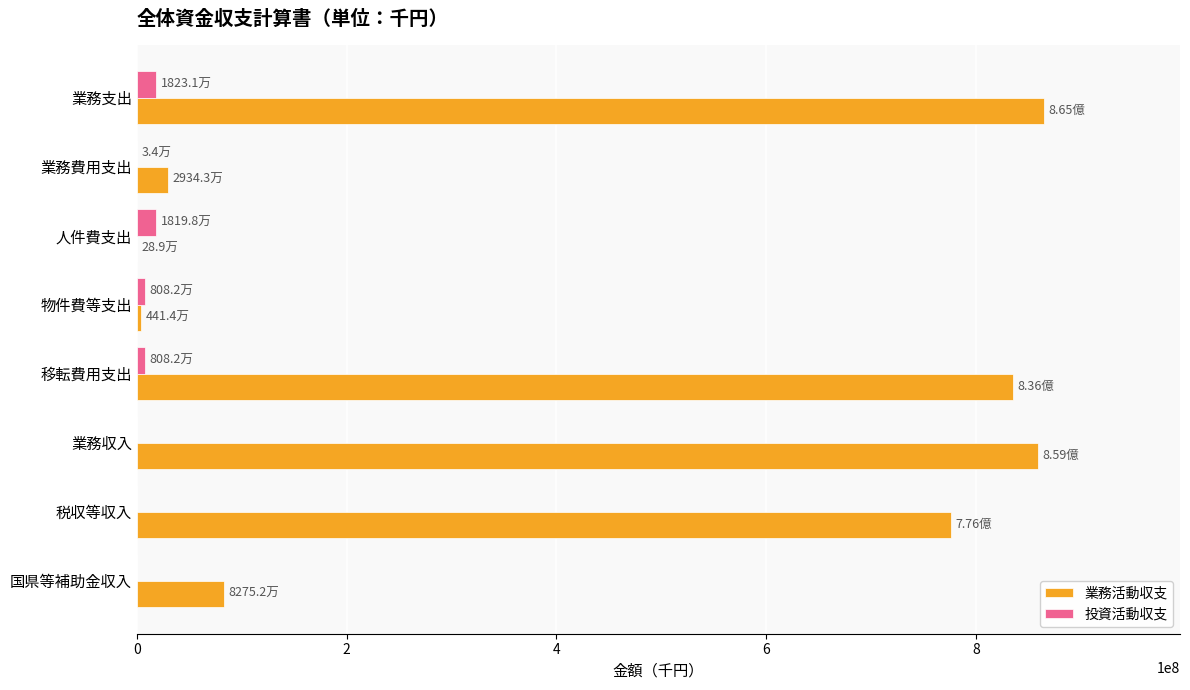

How many data points does each series have?

8